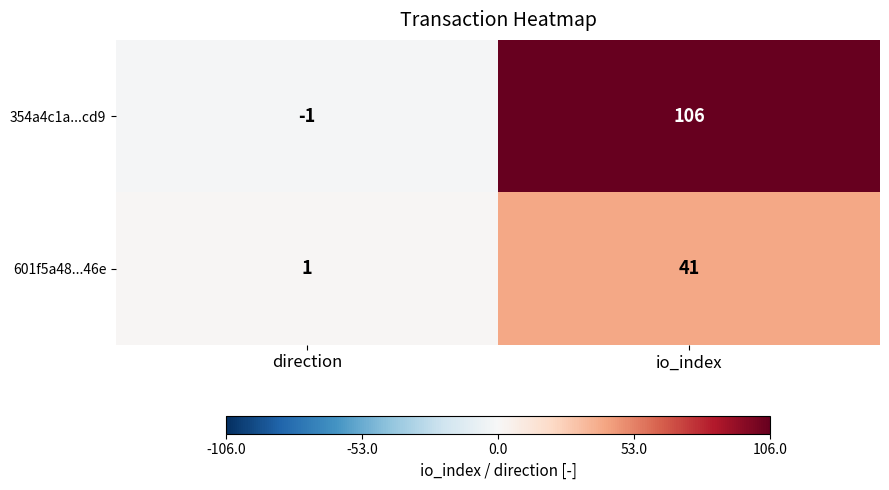

True or false: 354a4c1a...cd9 has a value of -1 at direction.

True